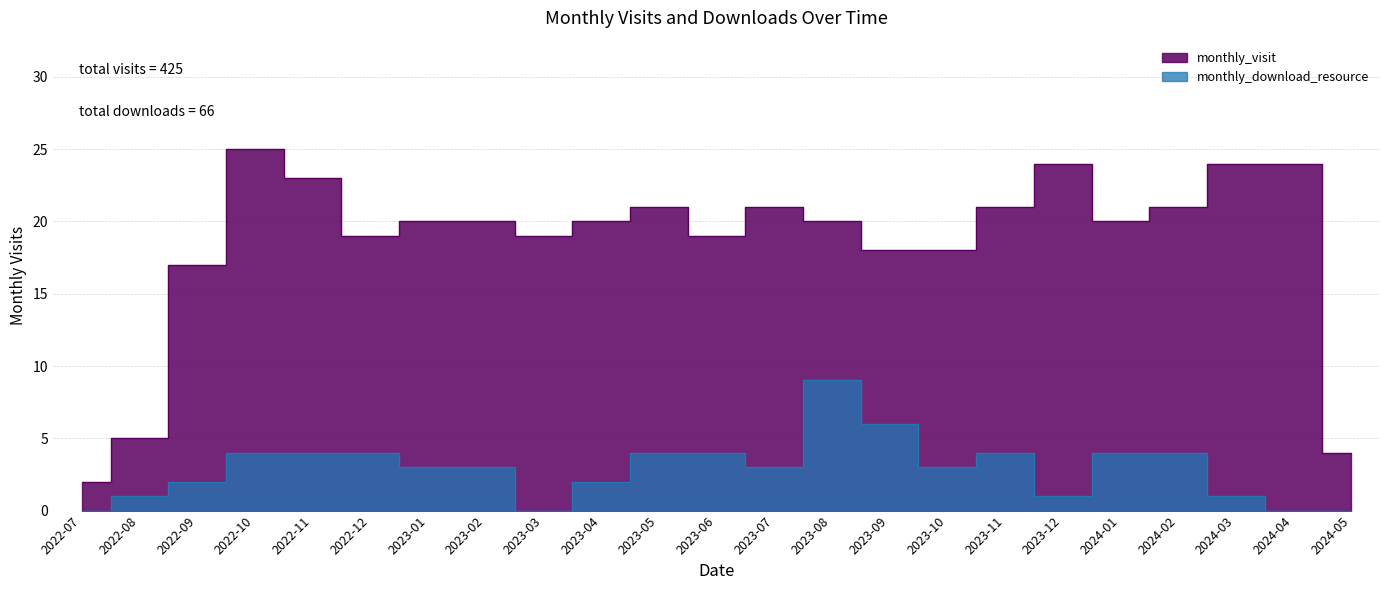

True or false: monthly_visit and monthly_download_resource cross at least once.

False